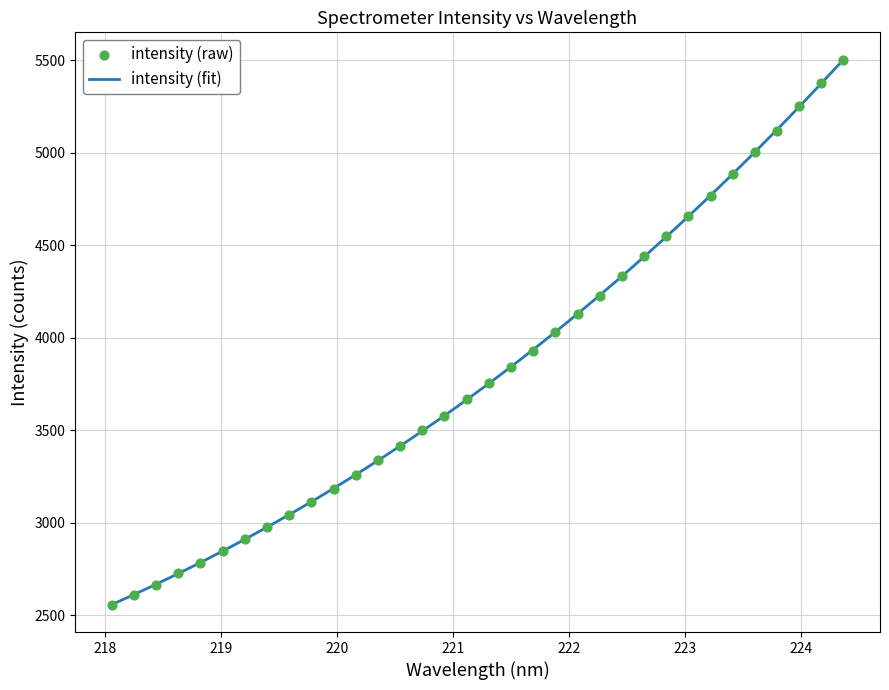

Which has a higher value, 219.7801 or 223.7895?

223.7895